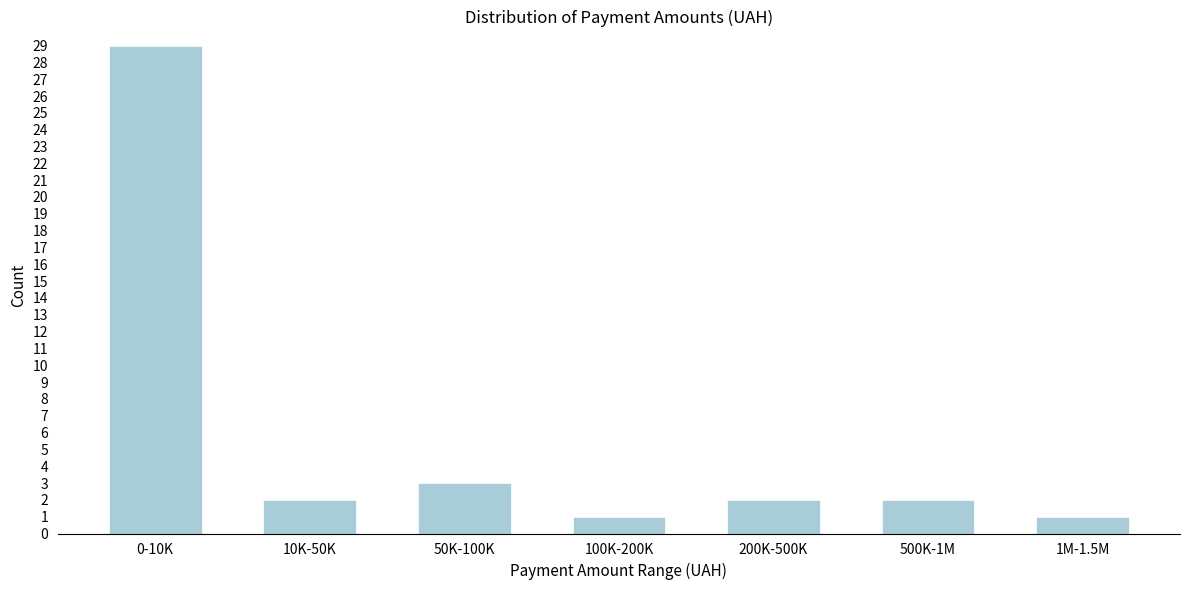

Reading left to right, list all the values displayed in this chart.

29	2	3	1	2	2	1